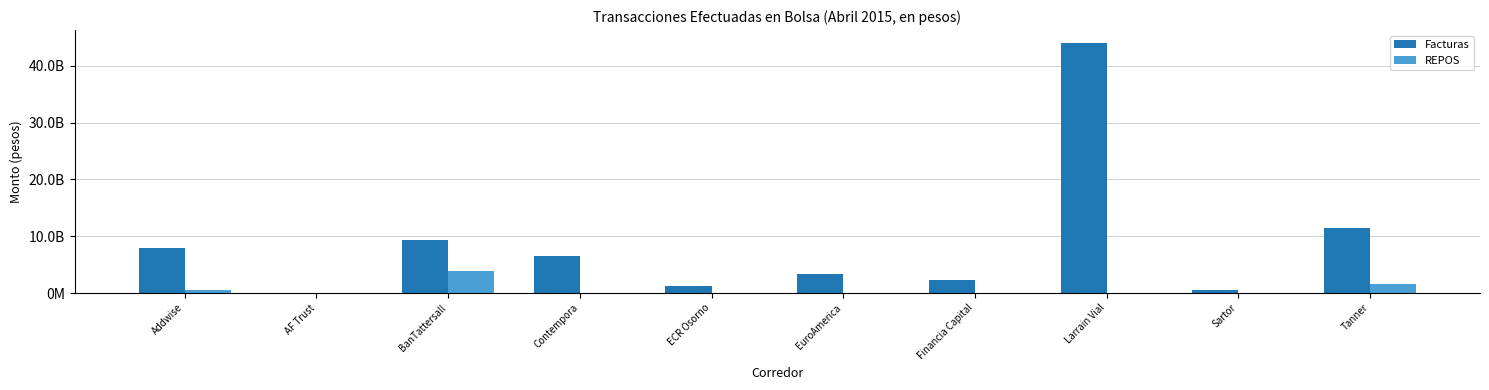

The value of Facturas at Sartor is 243196429. True or false?

False